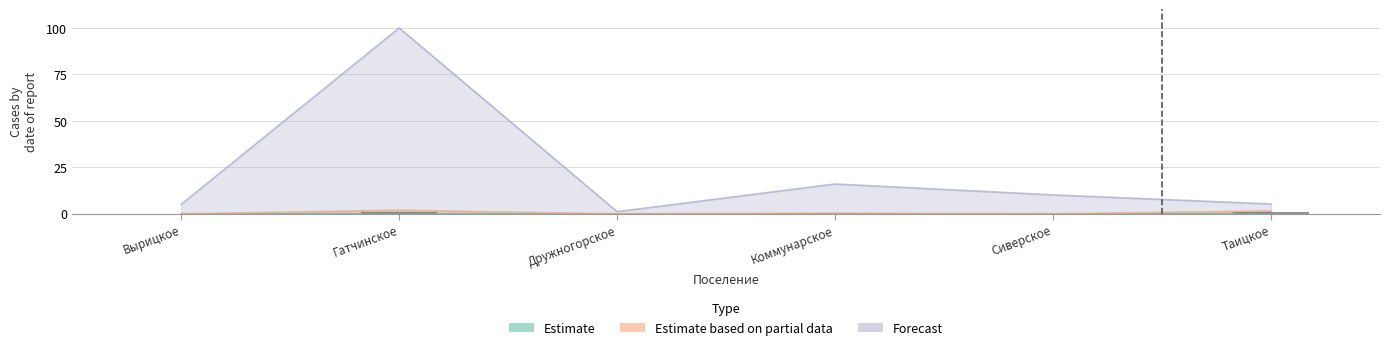

Which series has the largest range (max minus min)?

Forecast